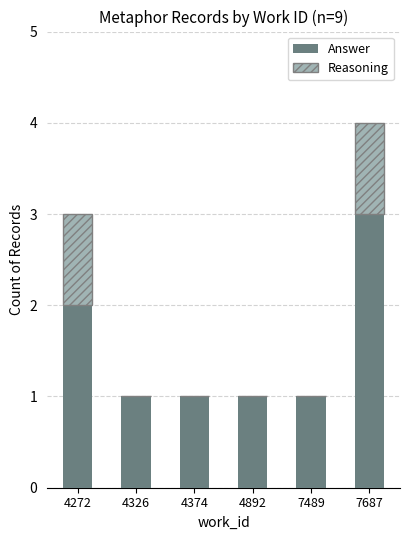

What is the sum of the Answer values at 7489 and 7687?

4